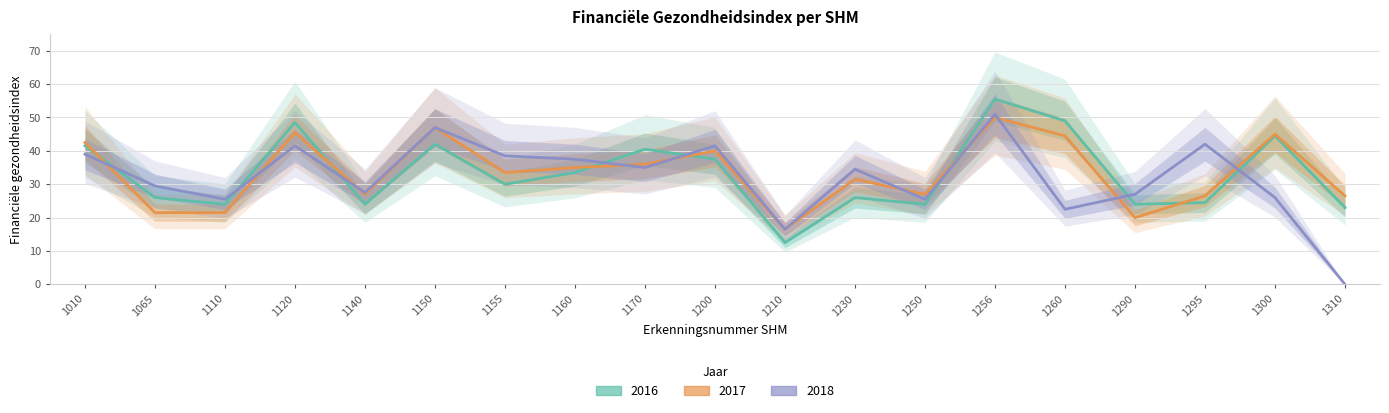

At which label is 2018 closest to 25?

1110